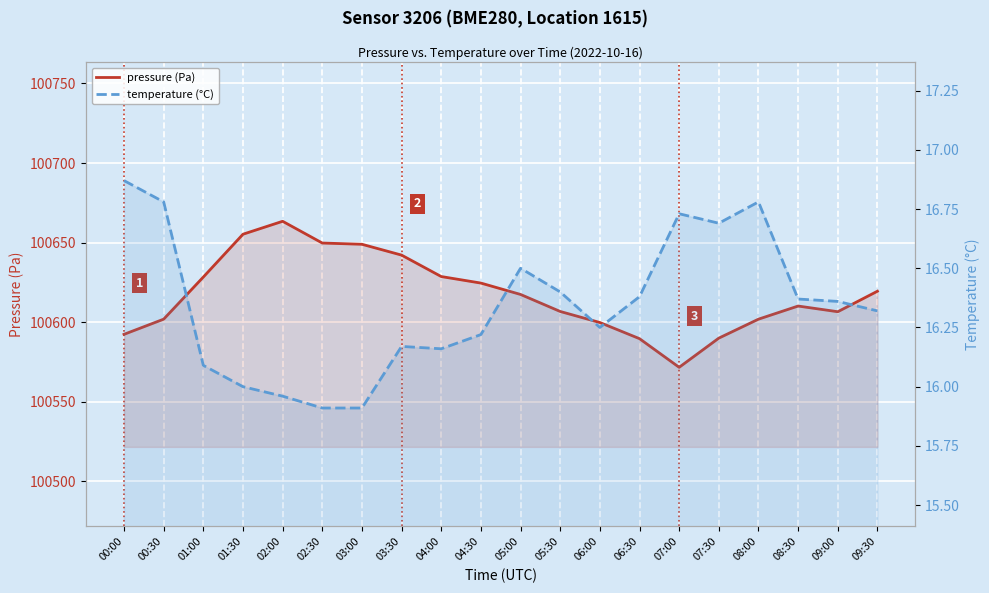

What is the label of the 5th point from the left?

02:00